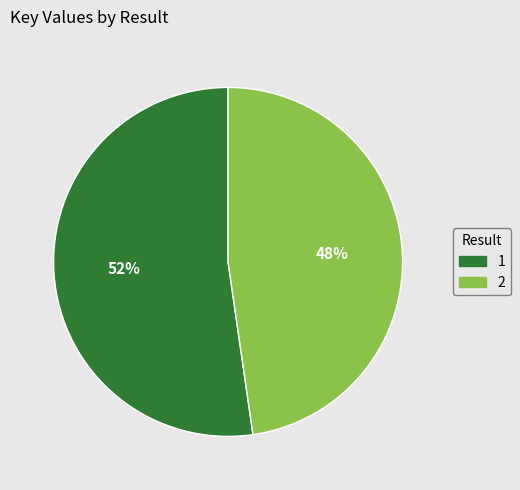

Which category accounts for the majority?

1